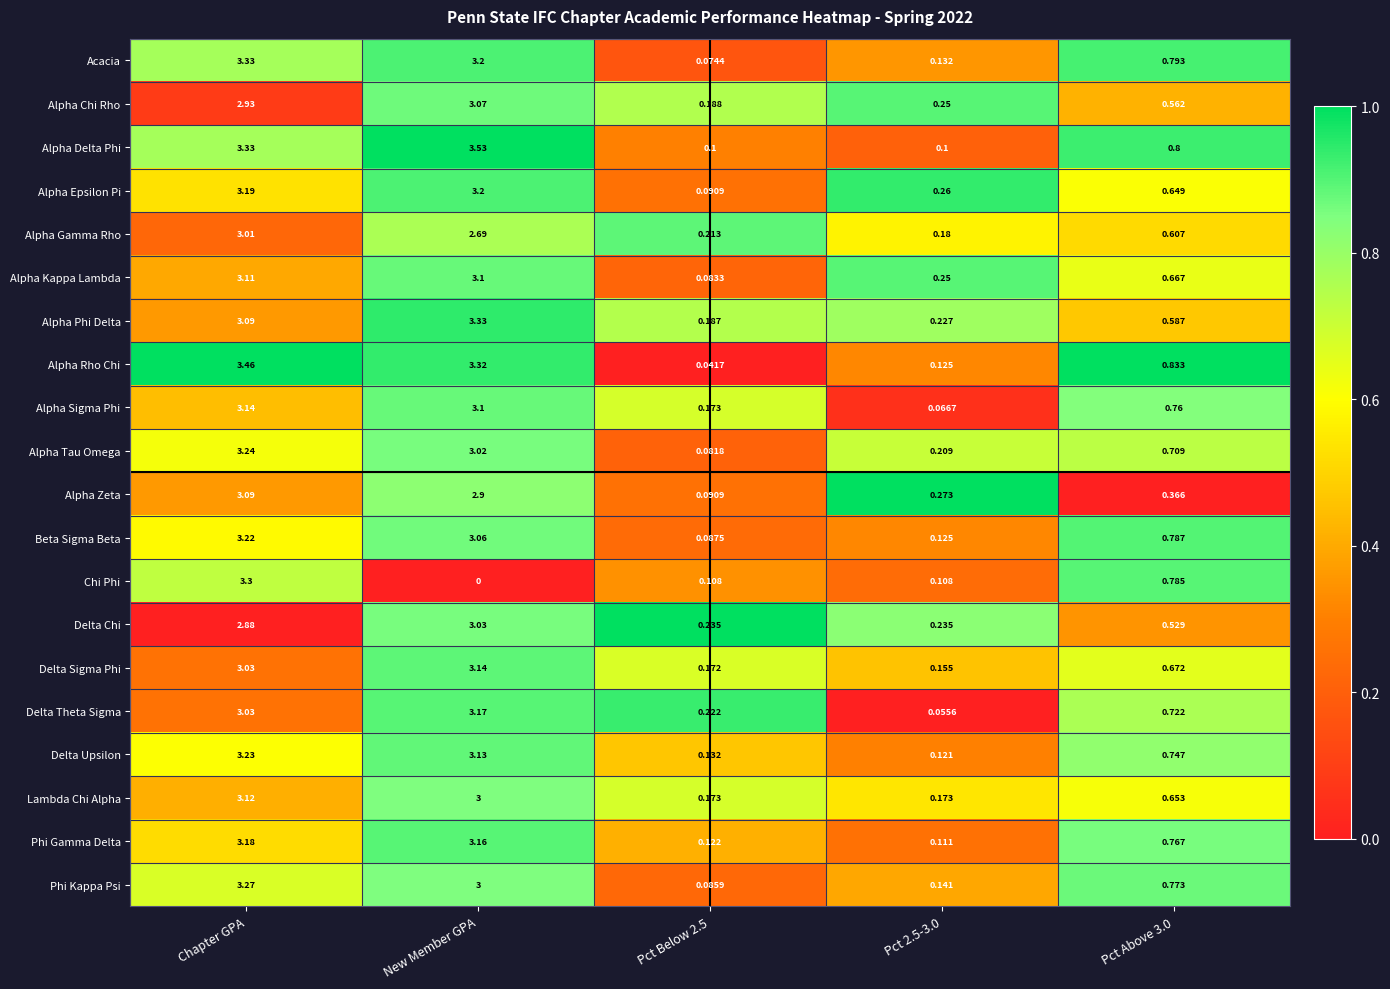

Between Pct Below 2.5 and Pct 2.5-3.0, which series saw the biggest shift?

Alpha Zeta